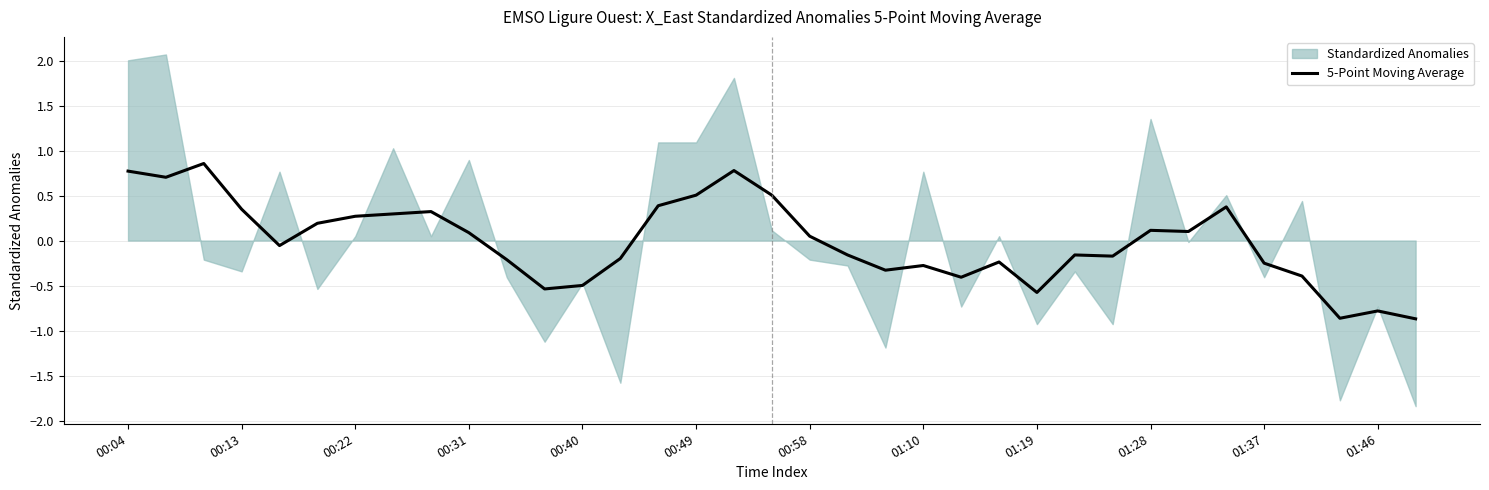

What is the value of the 22nd point from the left?

-0.3